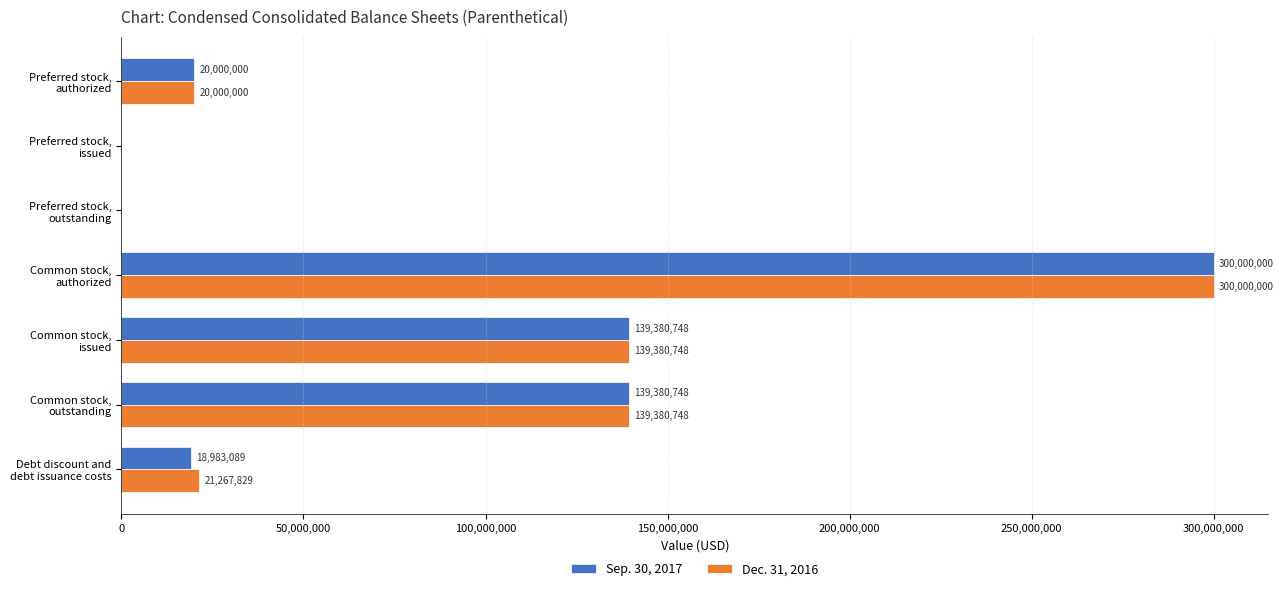

Count the number of categories in the chart.

7